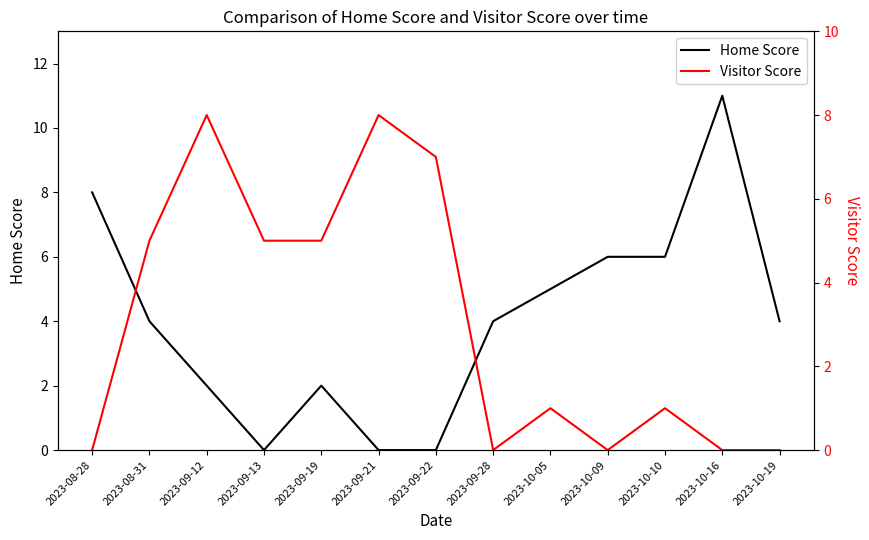

Which series has the largest total across all categories?

Home Score